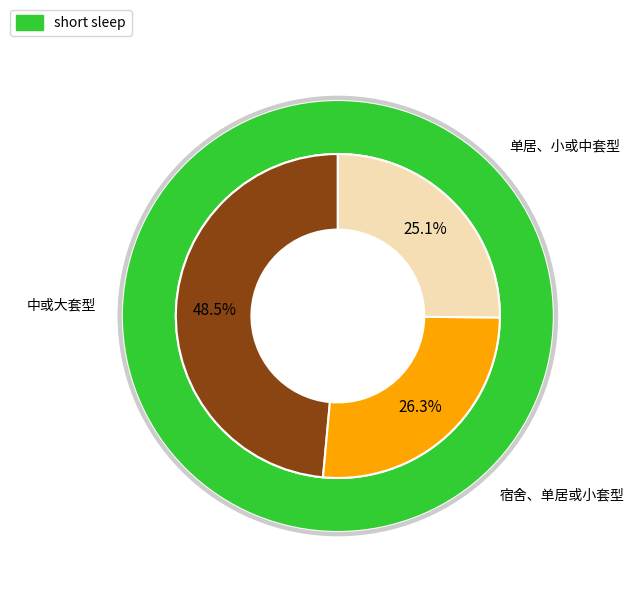

How many slices are in this pie chart?

3